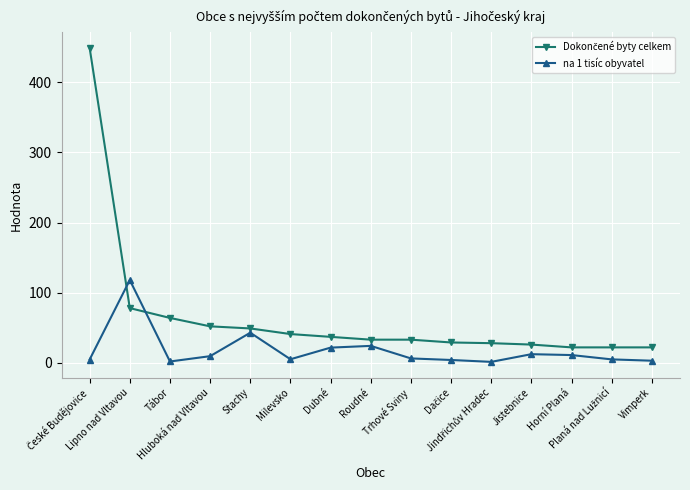

True or false: na 1 tisíc obyvatel has more than 0 points higher than both neighbors.

True